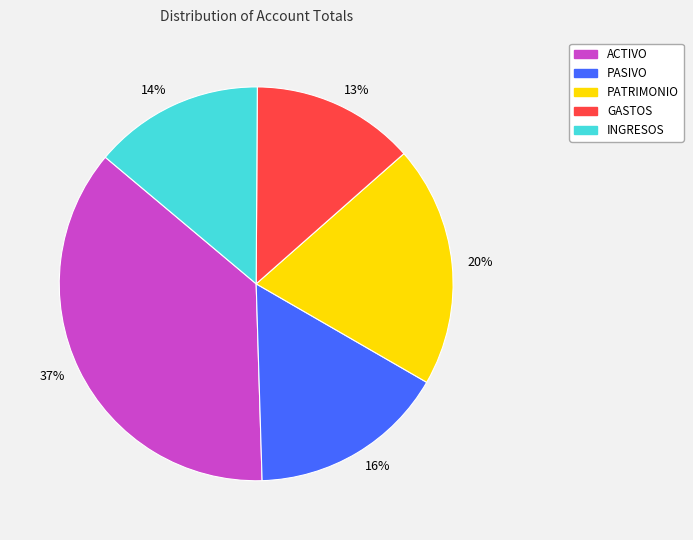

How many slices are in this pie chart?

5